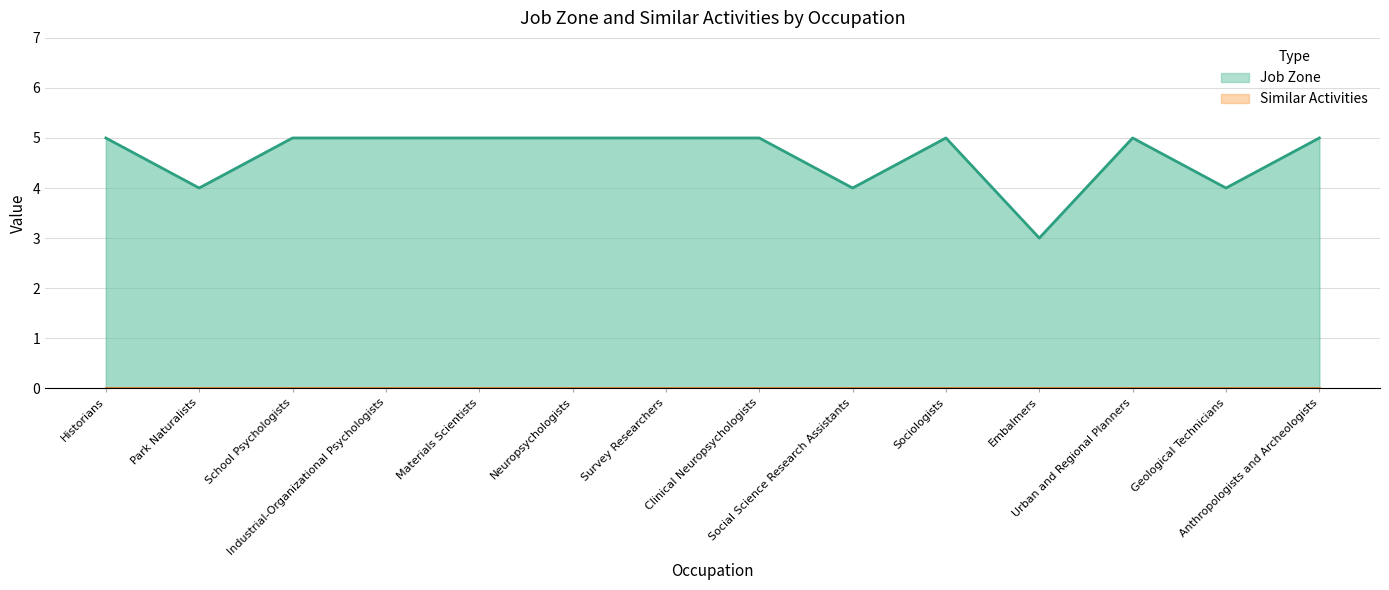

The value at Neuropsychologists is 5. True or false?

True